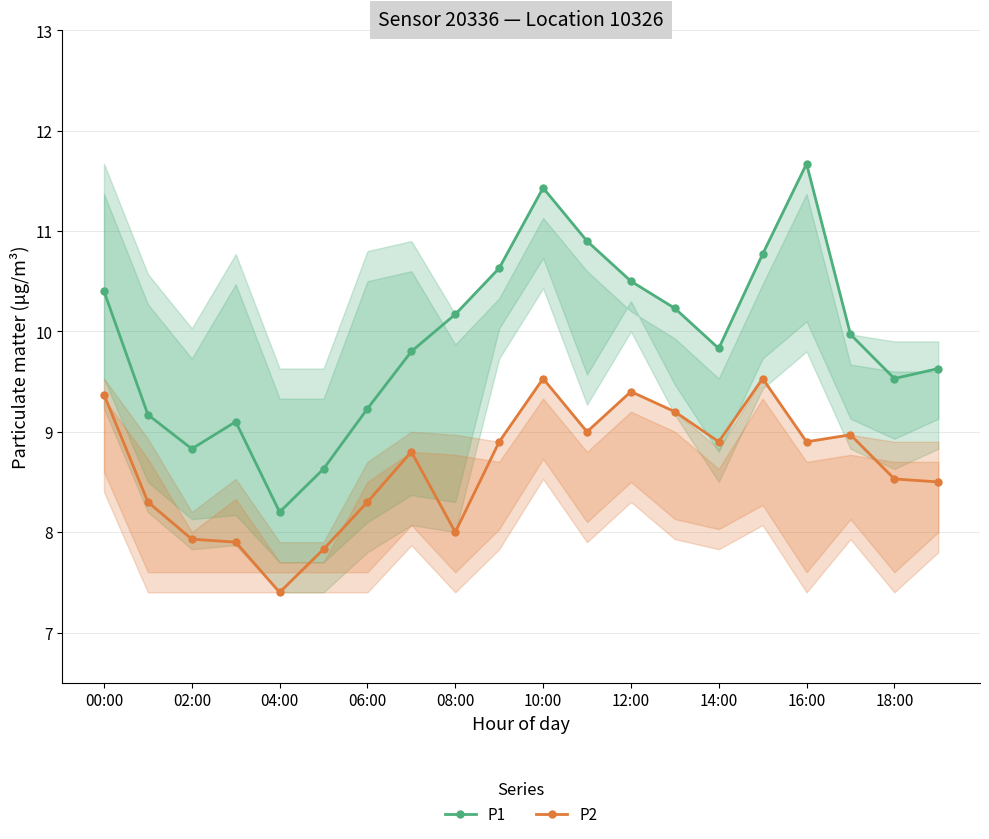

Rank the series by their maximum value, from lowest to highest.

P2, P1